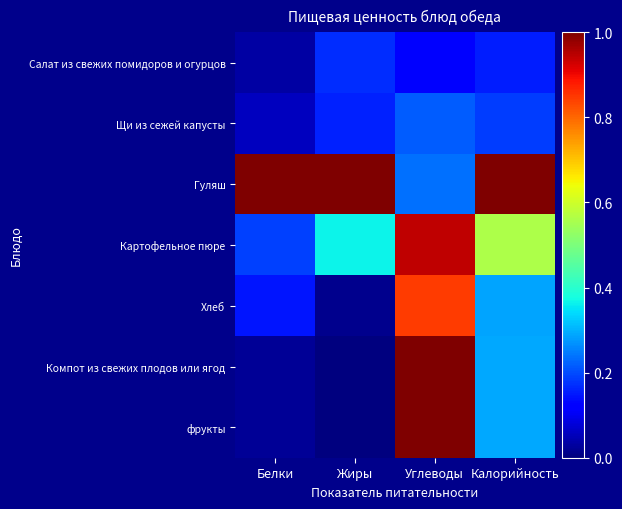

At Белки, list the series in order from largest to smallest.

Гуляш, Картофельное пюре, Хлеб, Щи из сежей капусты, Салат из свежих помидоров и огурцов, Компот из свежих плодов или ягод, фрукты